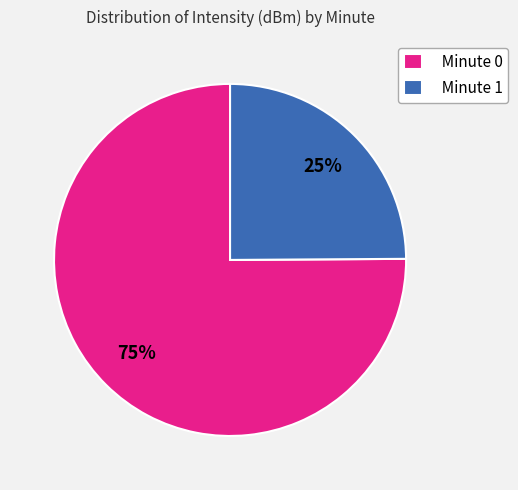

Which slice is the smallest?

Minute 1